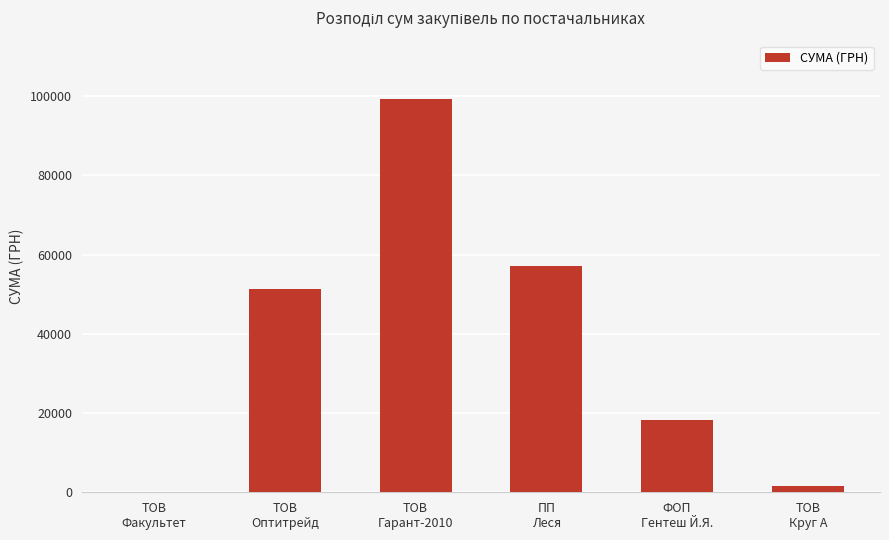

What is the greatest value displayed?

99193.2